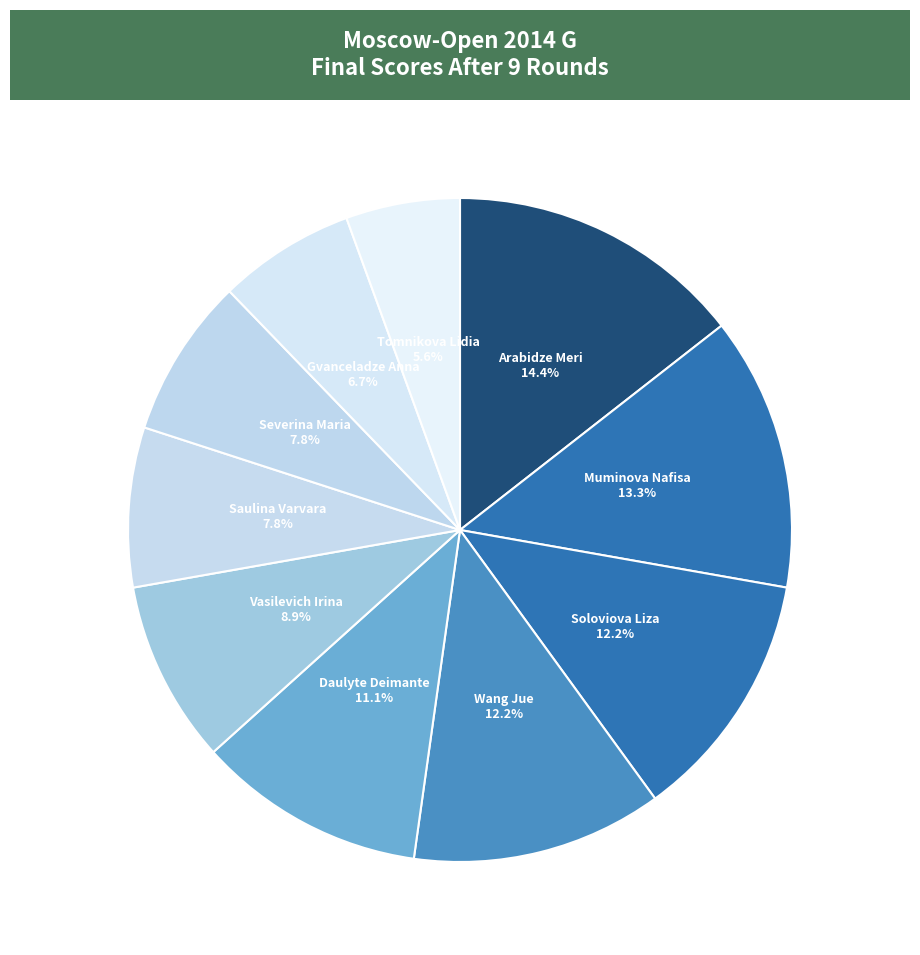

Which slice is the largest?

Arabidze Meri